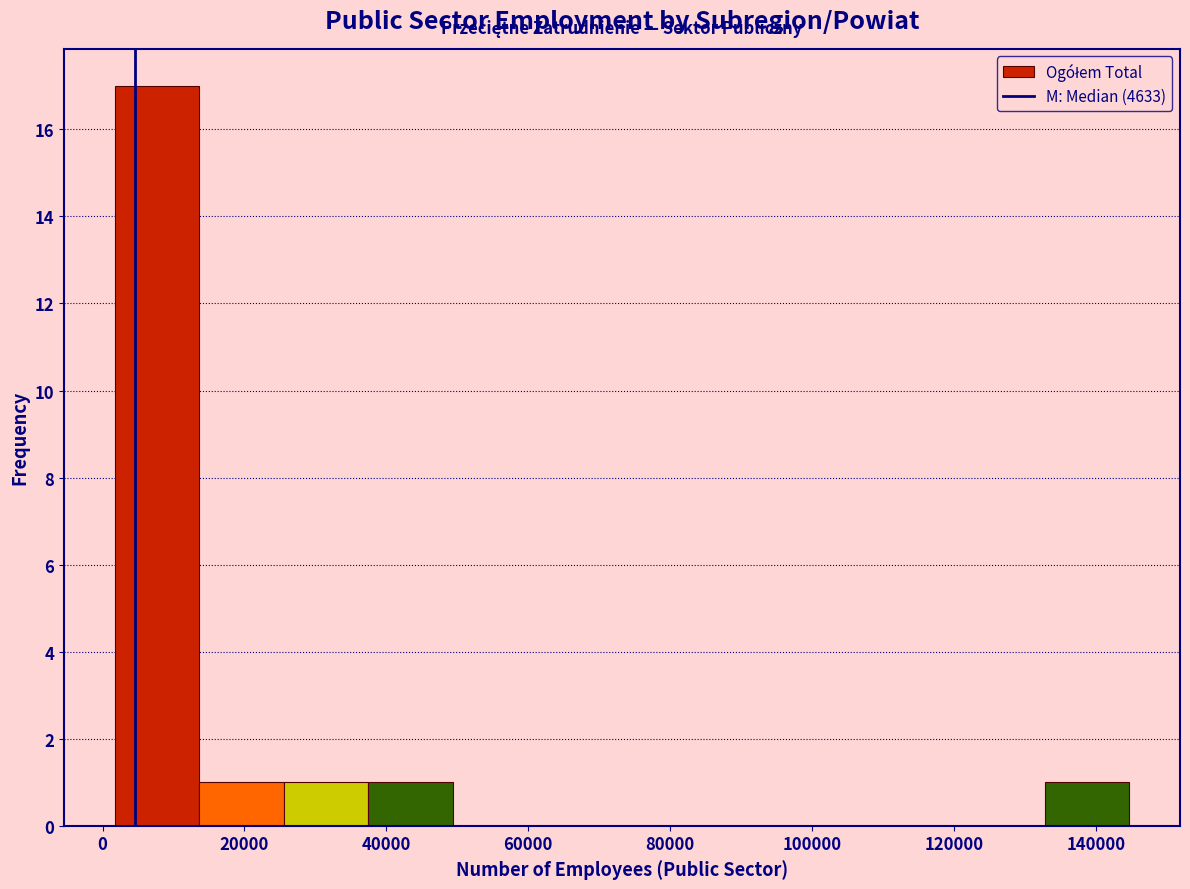

Reading left to right, list every bar in this chart as the range it spans on the x-axis followed by its height. Neither the bar edges nor the heights are printed on the chart, so give them approximately, as read against the axes.

2000 to 14000: 17
14000 to 26000: 1
26000 to 38000: 1
38000 to 50000: 1
50000 to 62000: 0
62000 to 74000: 0
74000 to 86000: 0
86000 to 98000: 0
98000 to 108000: 0
108000 to 120000: 0
120000 to 132000: 0
132000 to 144000: 1